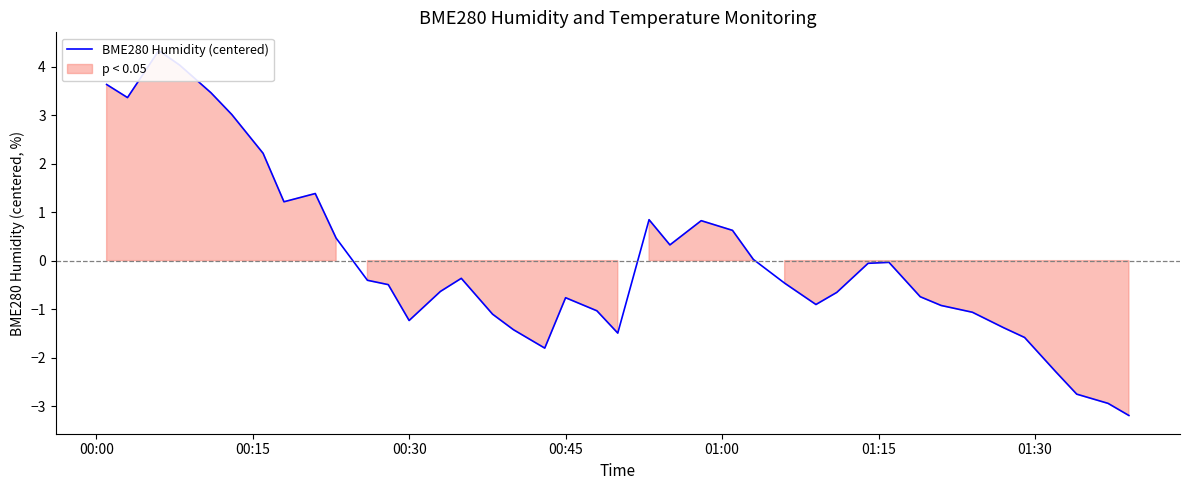

How many points are higher than both their immediate neighbors (excluding endpoints)?

7